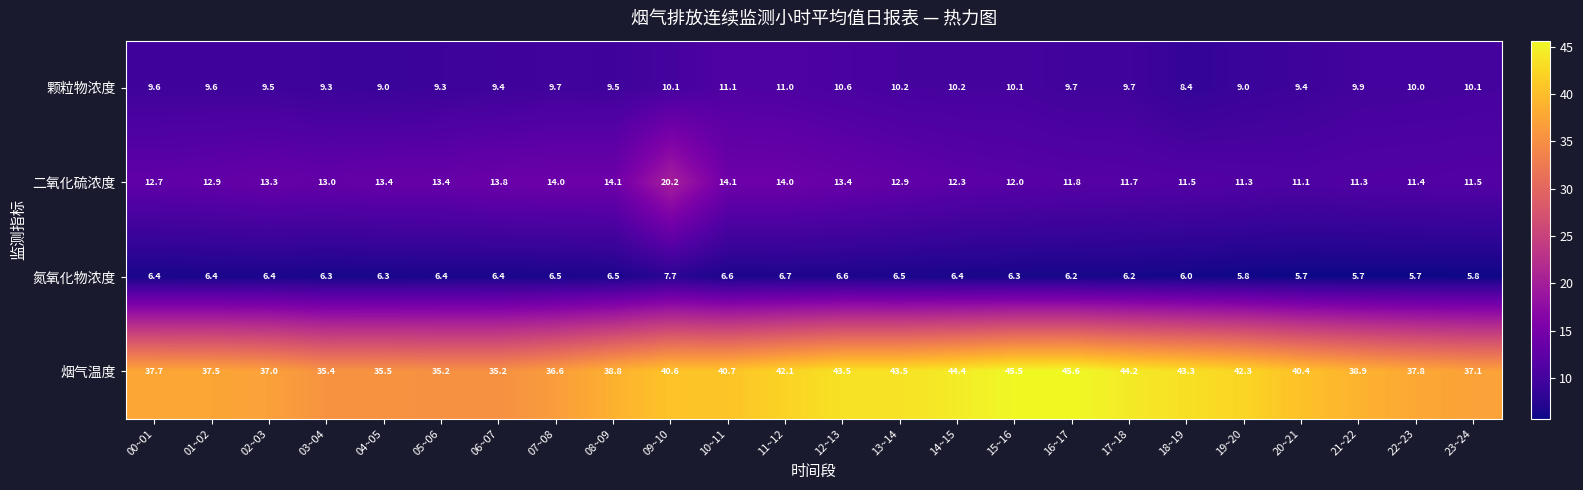

List the series in order of their peak value, highest first.

烟气温度, 二氧化硫浓度, 颗粒物浓度, 氮氧化物浓度